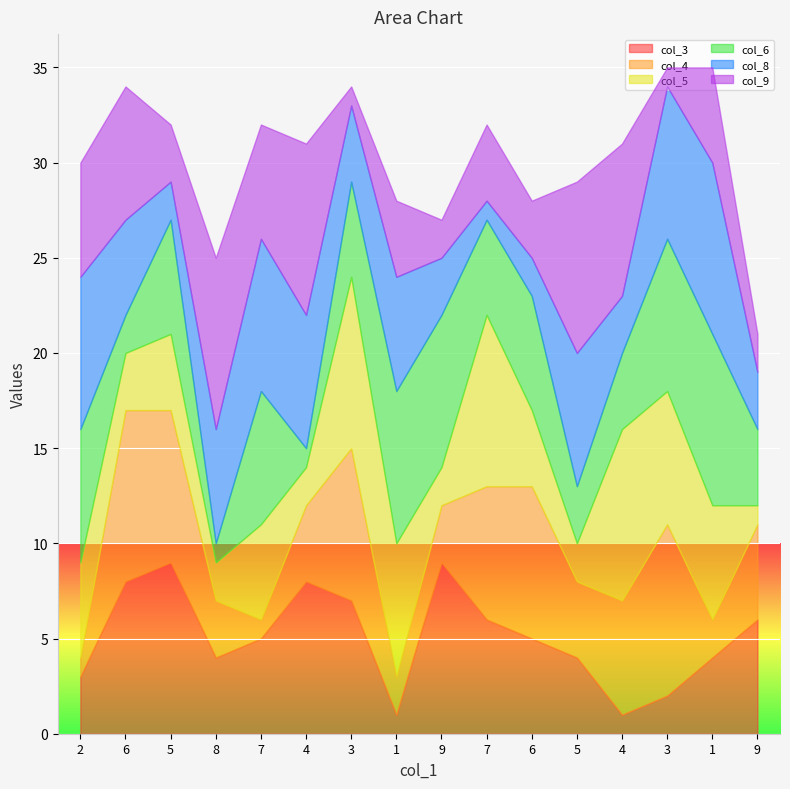

At which category does col_5 reach its first local peak?

5